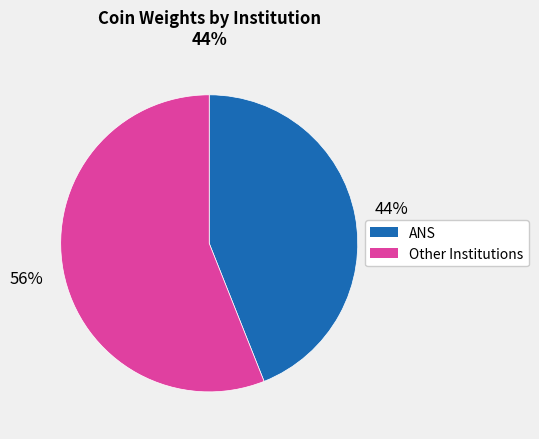

To the nearest percent, what is the average slice percentage?

50%